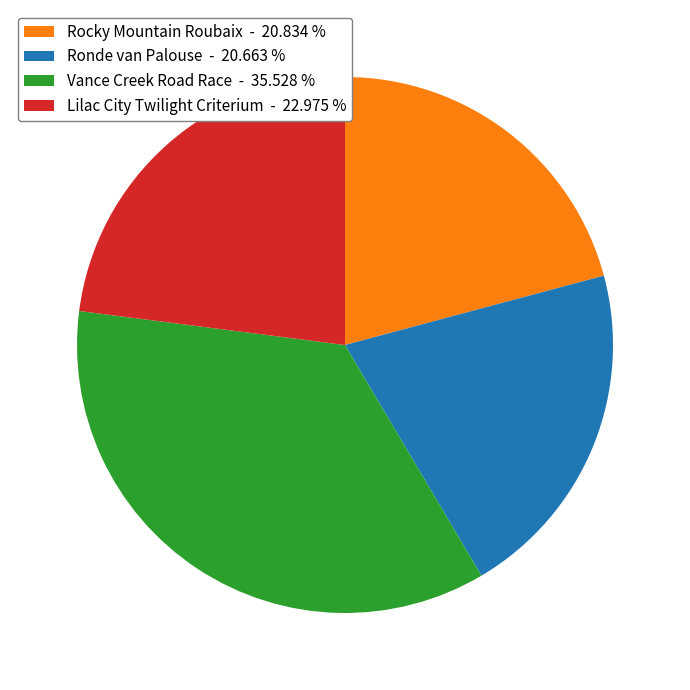

Is Ronde van Palouse the majority of the pie?

No